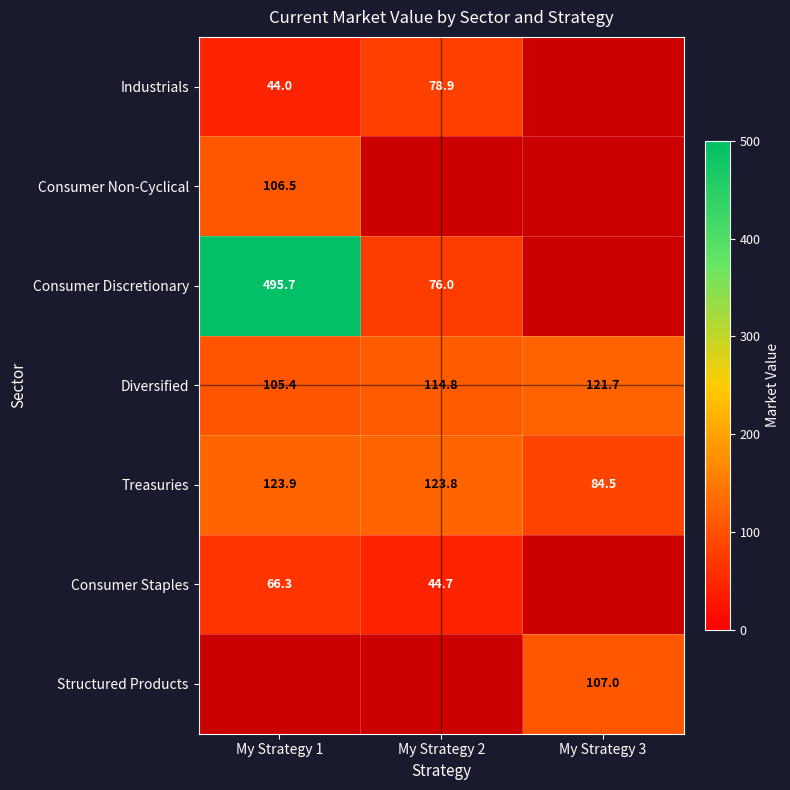

What is the sum of the Treasuries values at My Strategy 2 and My Strategy 3?

208.3